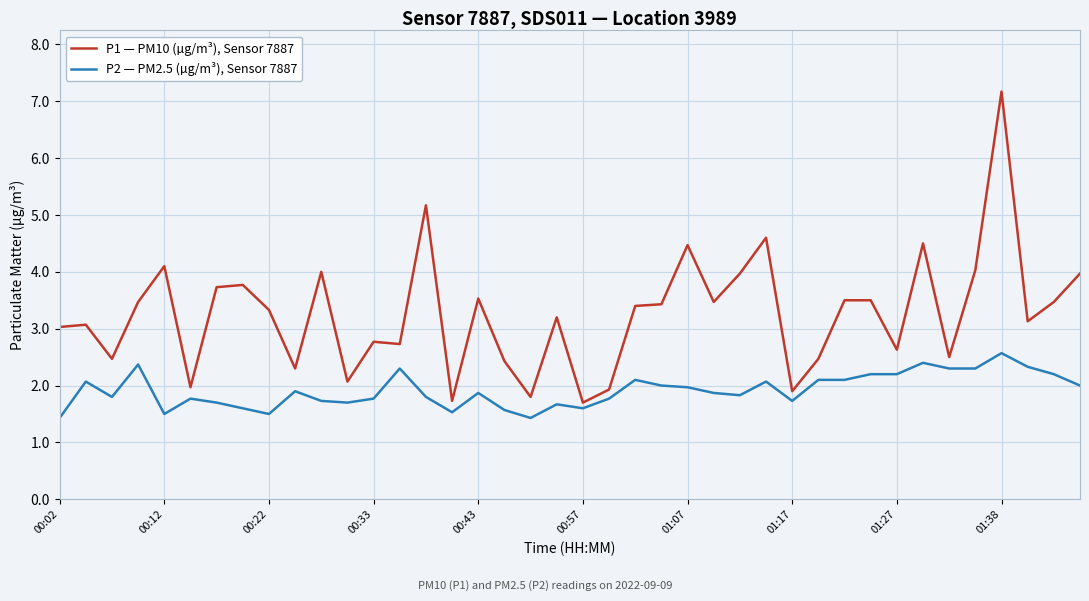

Does the chart display data point markers on the line(s)?

No